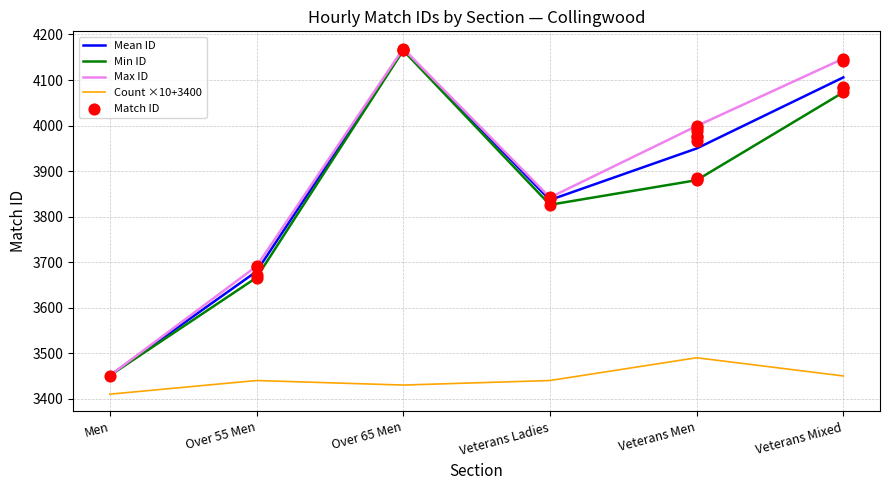

What are all the series names shown in the legend?

Mean ID, Min ID, Max ID, Count ×10+3400